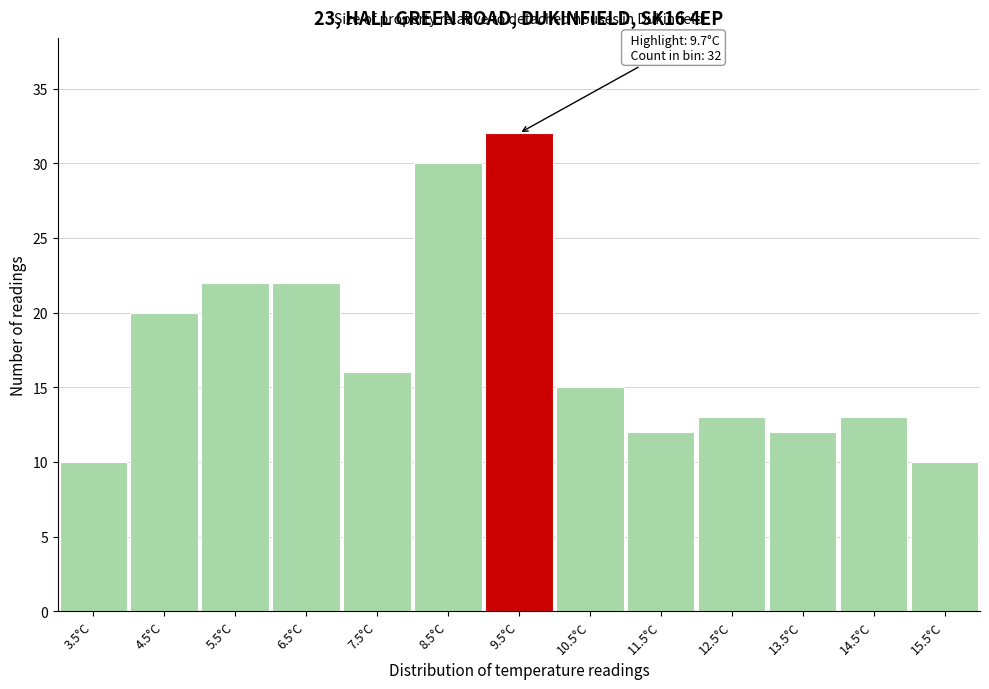

Reading left to right, list all the values displayed in this chart.

10	20	22	22	16	30	32	15	12	13	12	13	10